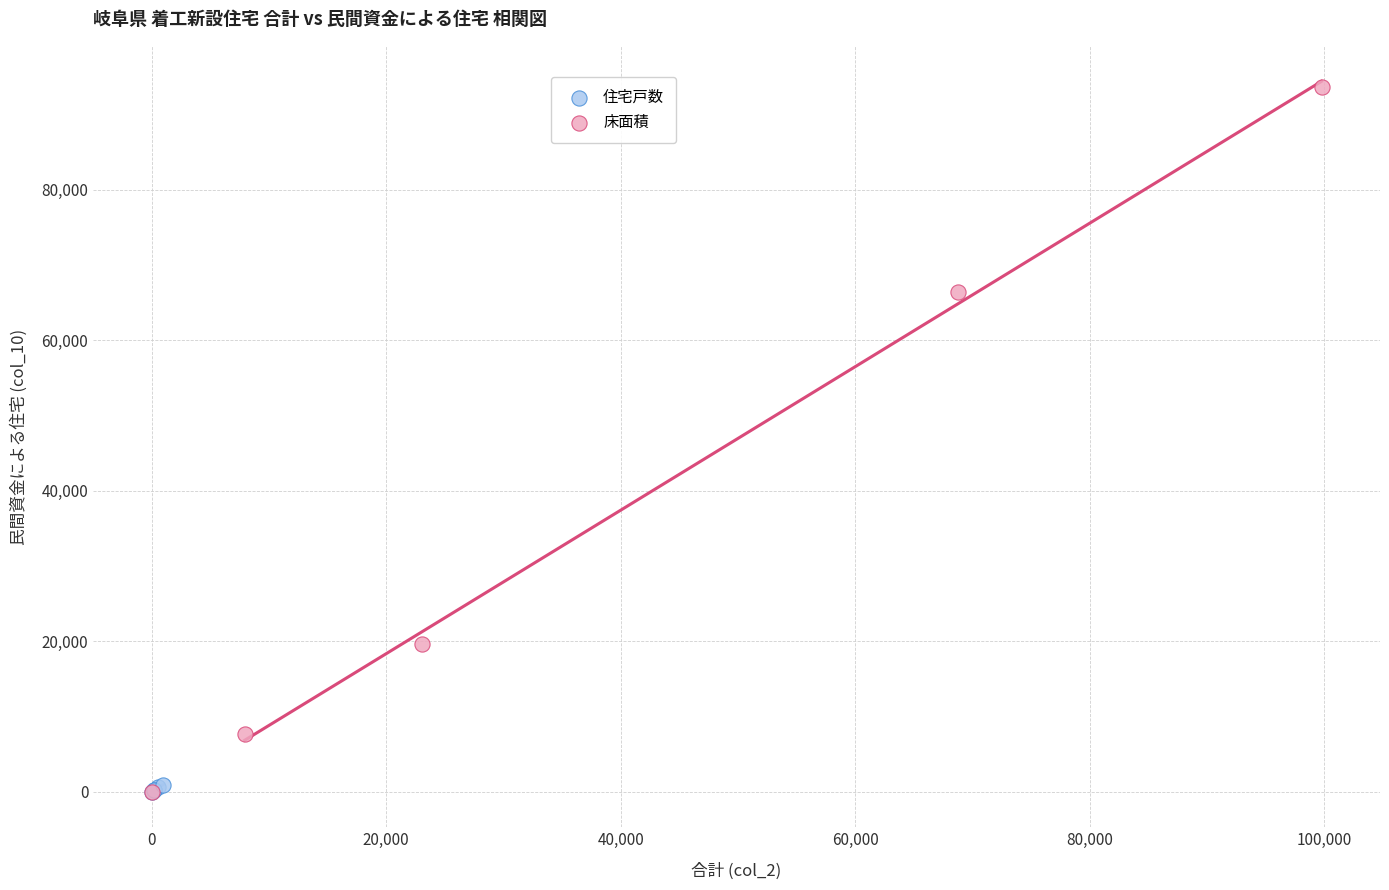

Which series has the widest spread of Y values?

床面積